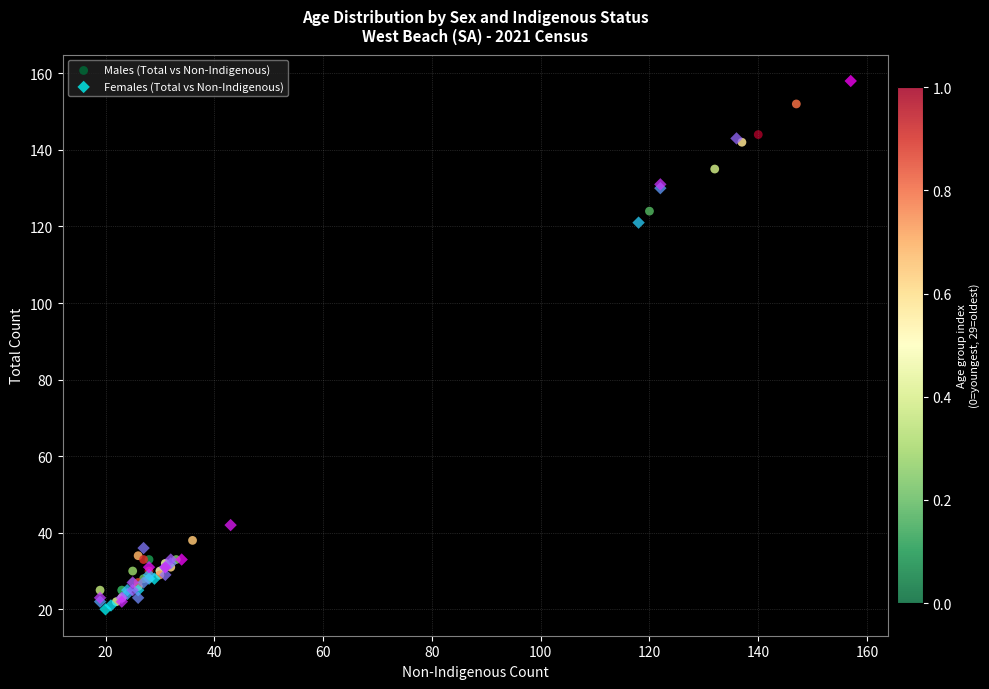

What are all the series names shown in the legend?

Males (Total vs Non-Indigenous), Females (Total vs Non-Indigenous)